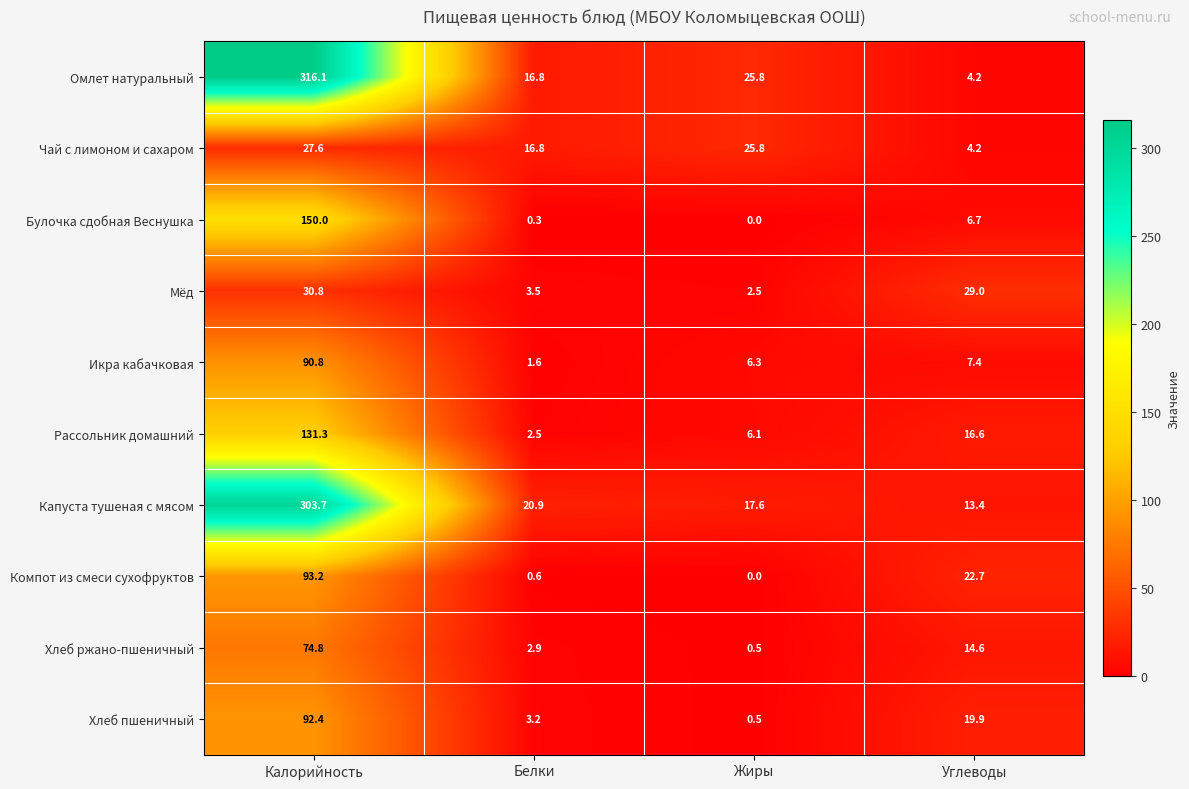

The value of Икра кабачковая at Белки is 1.6. True or false?

True